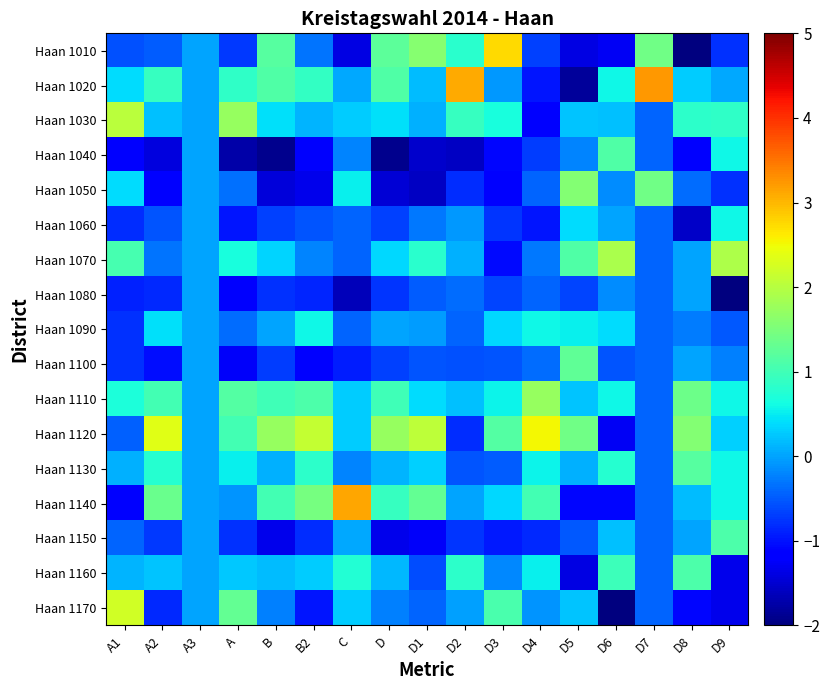

Between D3 and D5, which is larger?

D3